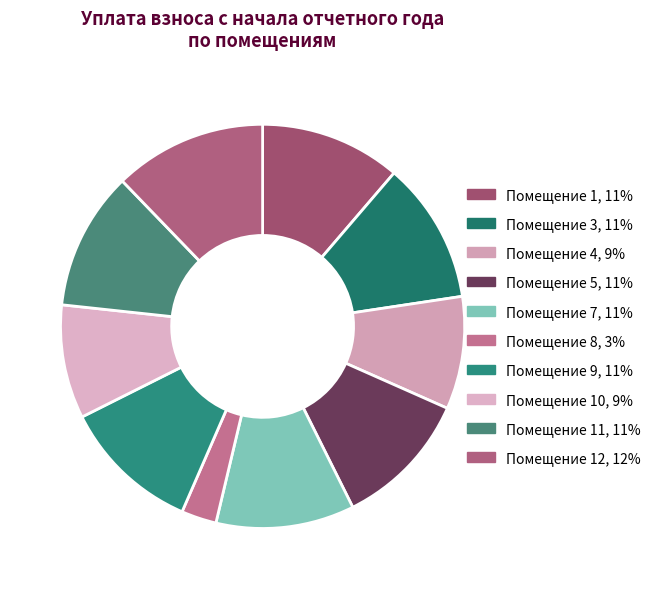

How many slices are in this pie chart?

10